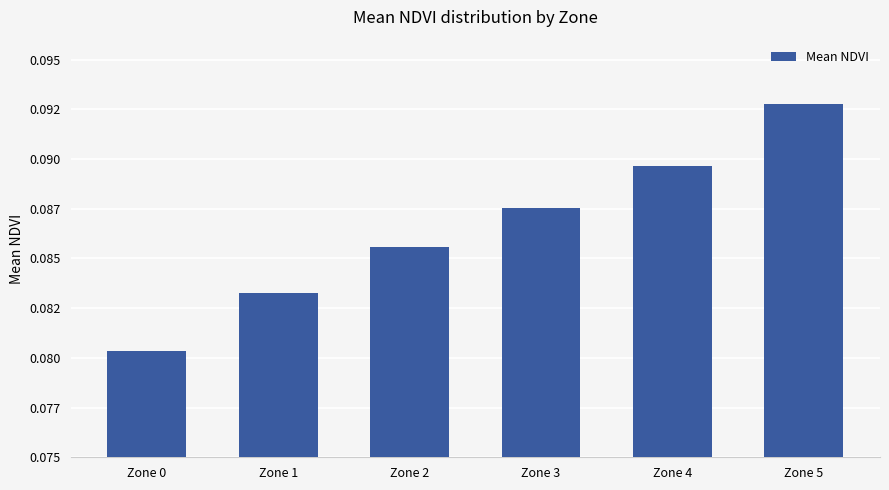

The value at Zone 3 is 0.2. True or false?

False